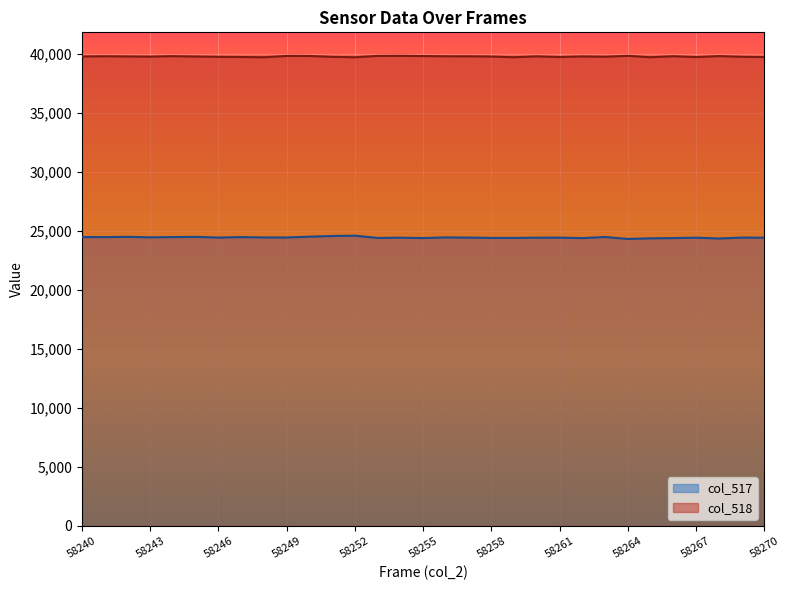

Reading right to left, extract all data points from this chart.

col_517: 58270=24430	58269=24439	58268=24362	58267=24432	58266=24397	58265=24375	58264=24324	58263=24490	58262=24395	58261=24436	58260=24432	58259=24409	58258=24412	58257=24439	58256=24454	58255=24399	58254=24432	58253=24408	58252=24600	58251=24574	58250=24517	58249=24446	58248=24451	58247=24482	58246=24440	58245=24500	58244=24482	58243=24462	58242=24502	58241=24478	58240=24487
col_518: 58270=39735	58269=39761	58268=39820	58267=39735	58266=39808	58265=39724	58264=39841	58263=39764	58262=39790	58261=39740	58260=39797	58259=39725	58258=39782	58257=39800	58256=39804	58255=39824	58254=39841	58253=39835	58252=39721	58251=39756	58250=39829	58249=39834	58248=39721	58247=39744	58246=39757	58245=39783	58244=39814	58243=39774	58242=39789	58241=39806	58240=39785